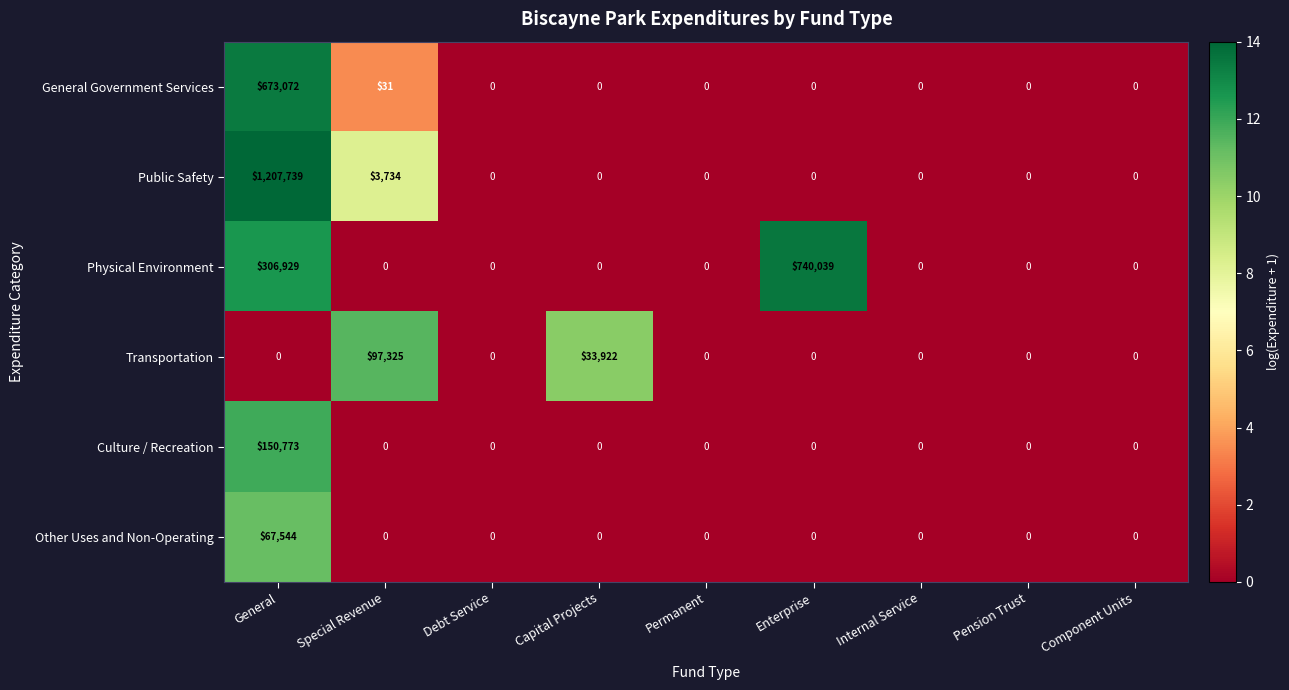

Which series has the largest total across all categories?

Public Safety